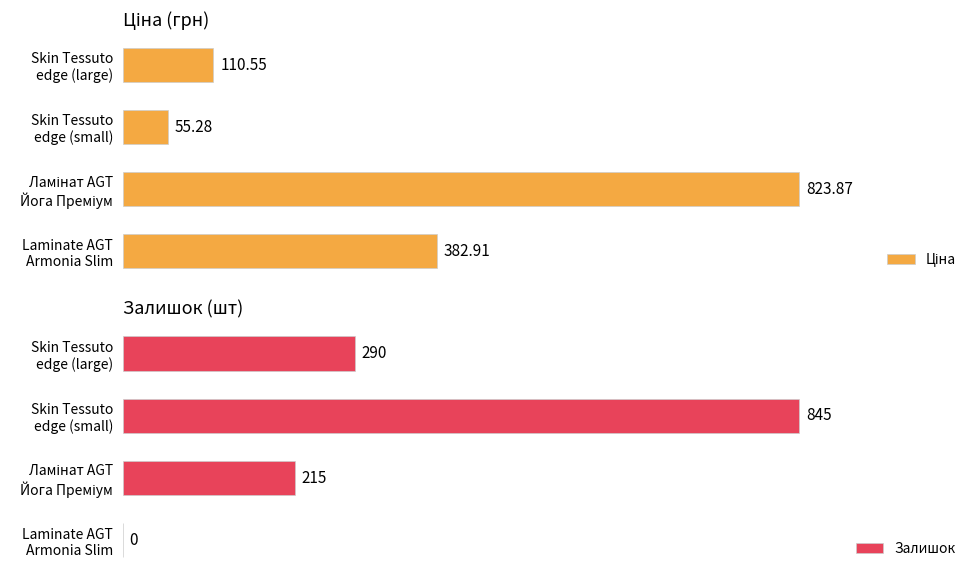

Is the value of Ціна at Laminate AGT Armonia Slim greater than the value of Залишок at Laminate AGT Armonia Slim?

Yes